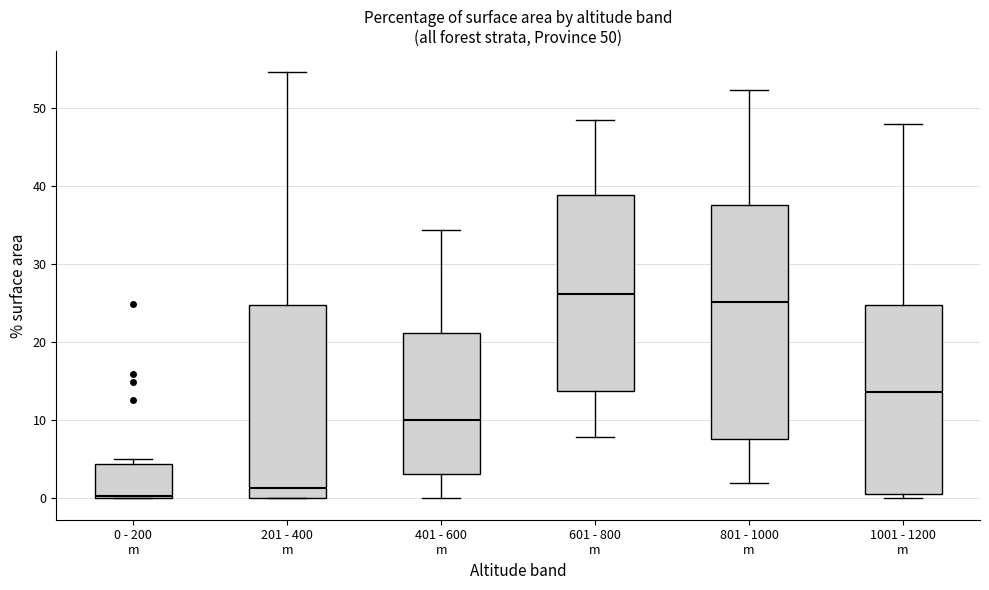

Comparing the boxes themselves (not the whiskers), which one is the tallest?

801 - 1000 m